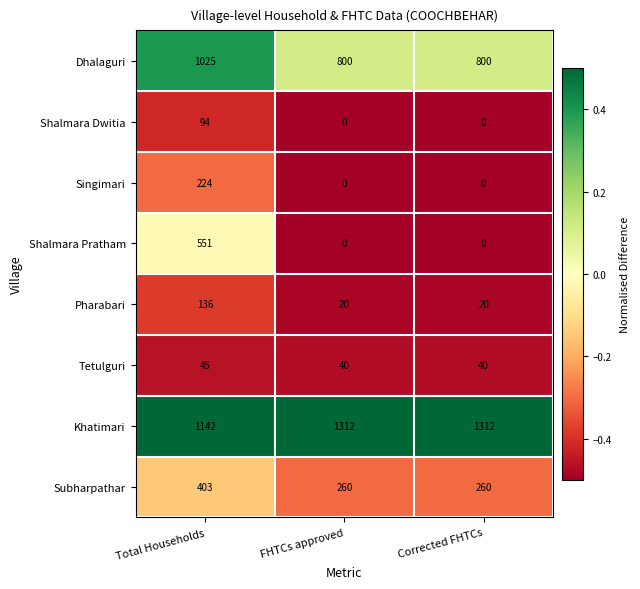

Count the number of data series in this chart.

8